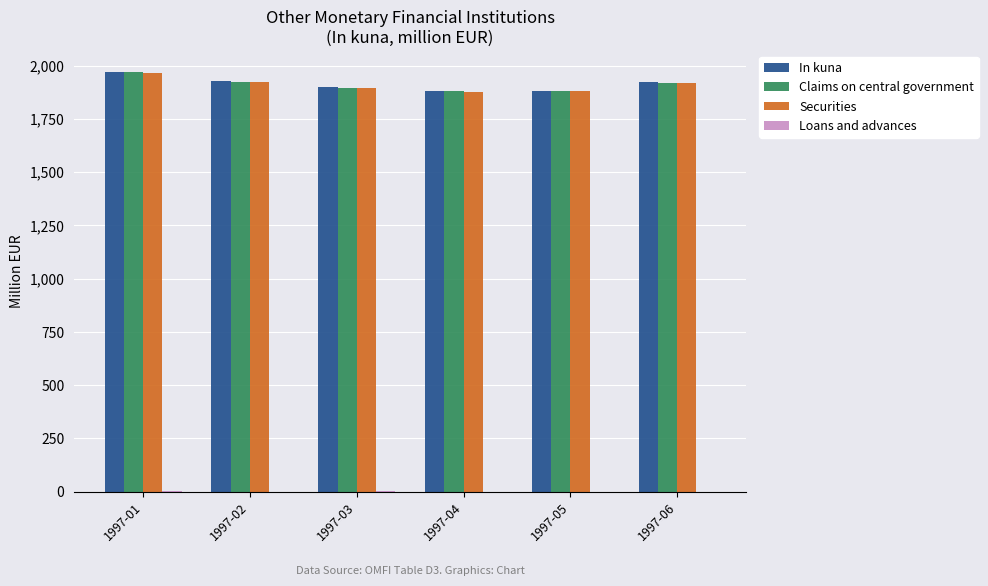

The value of Securities at 1997-01 is 1964.5. True or false?

True